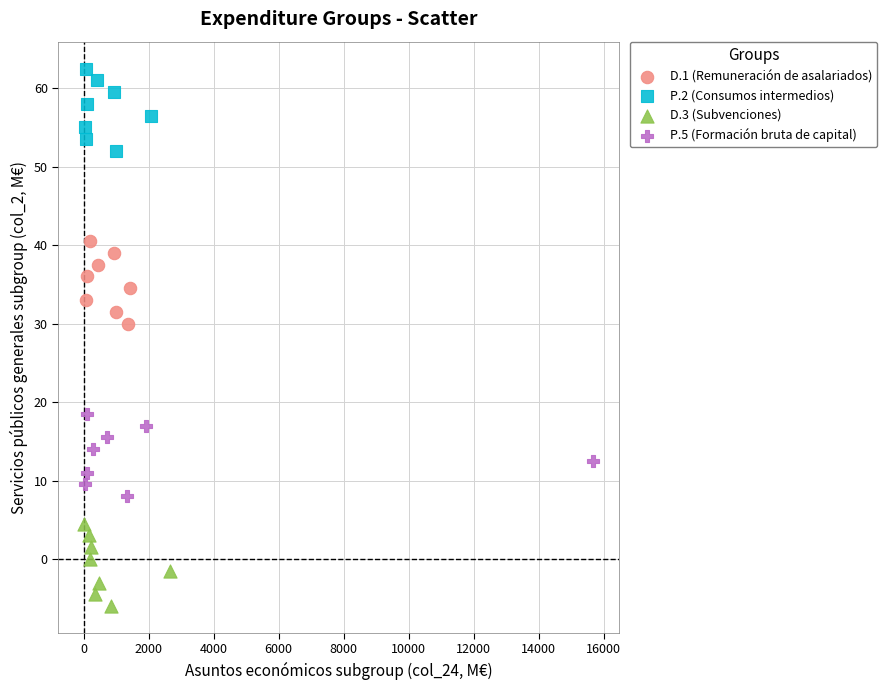

Which series reaches the maximum Y coordinate?

P.2 (Consumos intermedios)